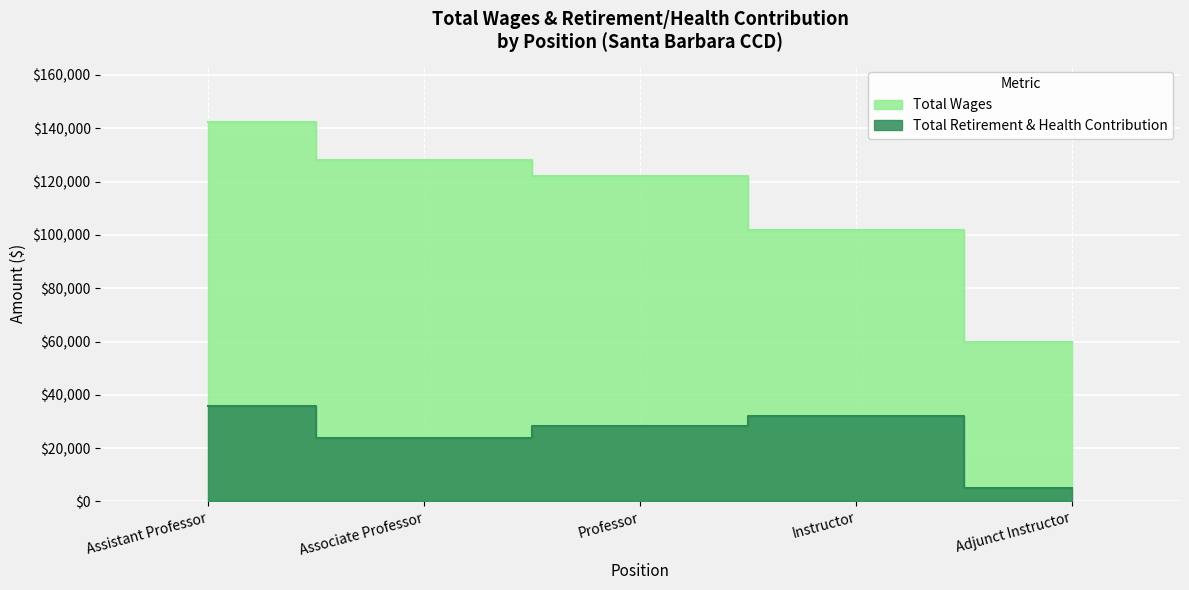

At which category does Total Retirement & Health Contribution reach its first local valley?

Associate Professor